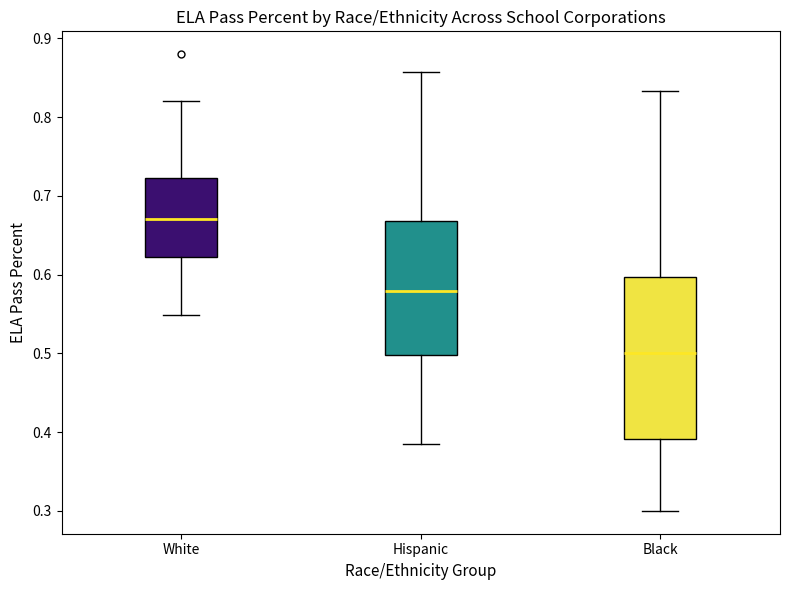

Which box has the lowest median line?

Black